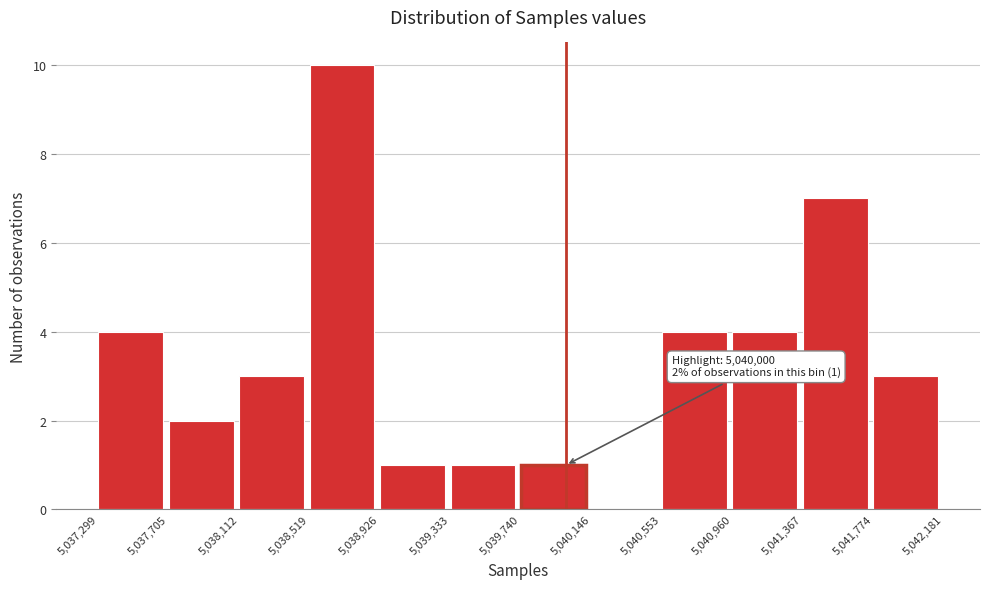

Which range on the x-axis has the tallest bar?

5,038,519 to 5,038,926